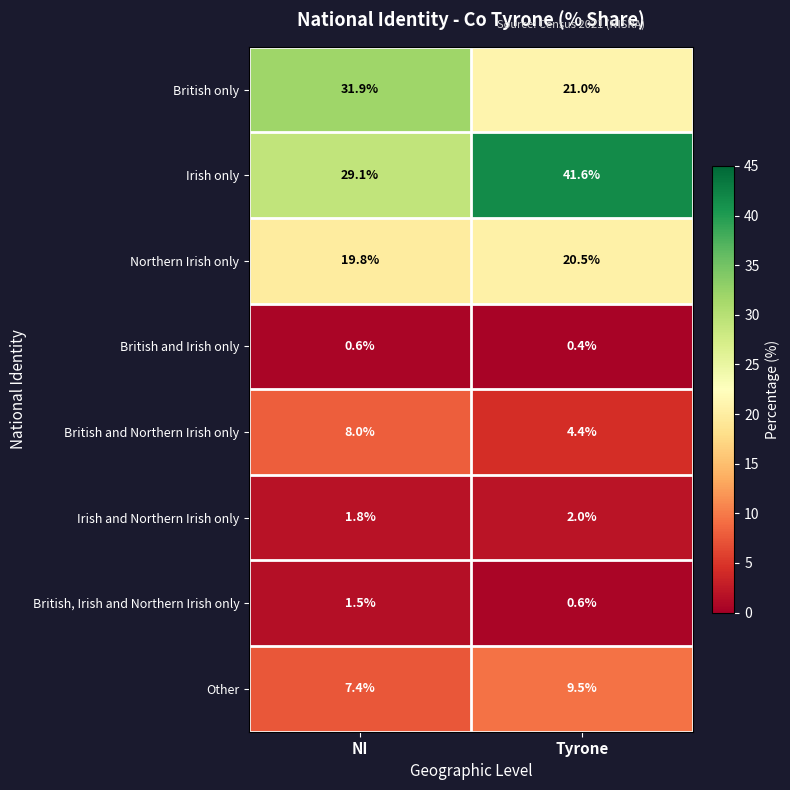

What is the total value across all series at Tyrone?

100.0